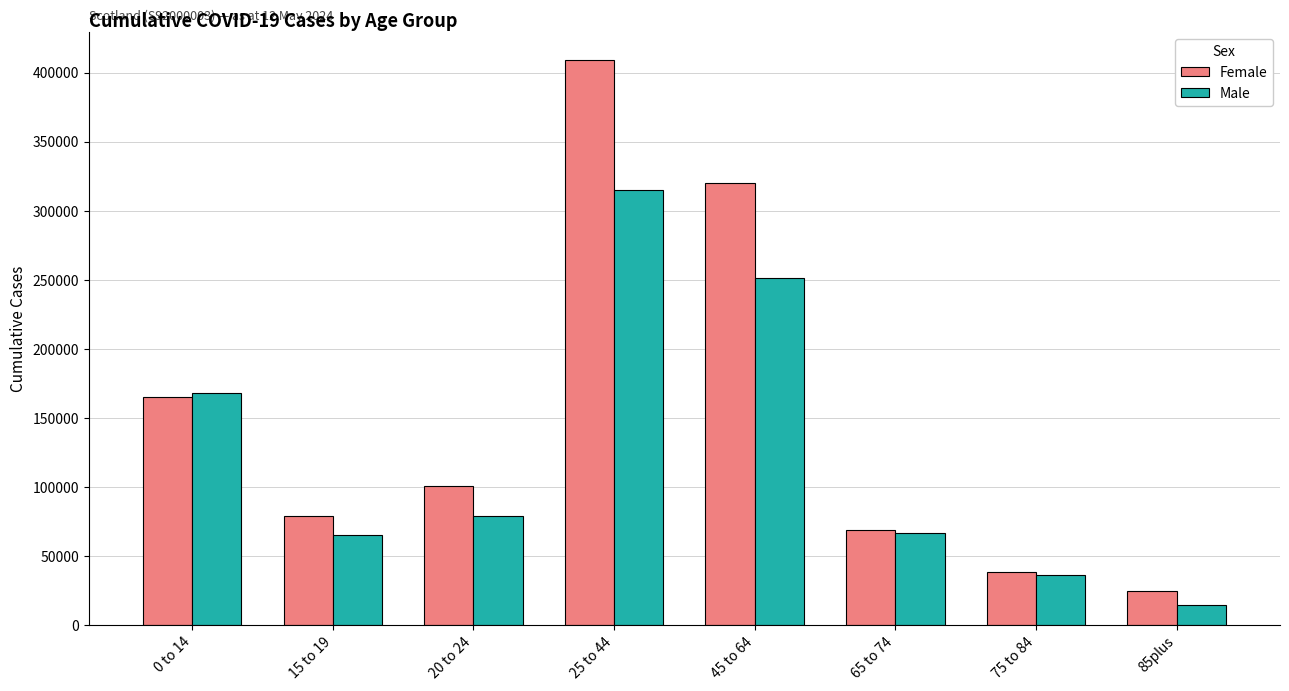

What is the minimum value for Male?

14598